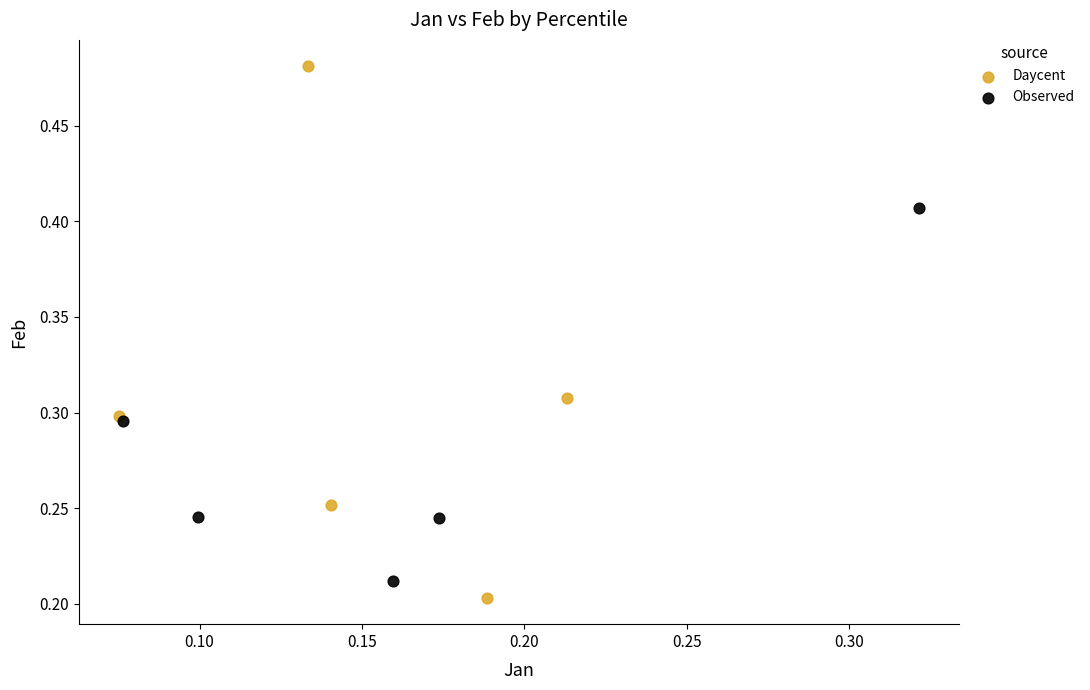

Which series reaches the maximum Y coordinate?

Daycent